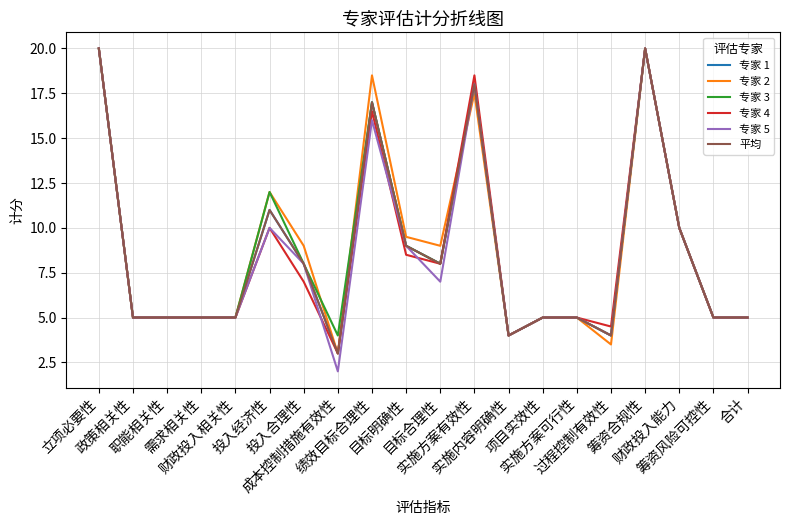

Reading right to left, what are all the values shown in this chart?

专家 1: 合计=5.0	筹资风险可控性=5.0	财政投入能力=10.0	筹资合规性=20.0	过程控制有效性=4.0	实施方案可行性=5.0	项目实效性=5.0	实施内容明确性=4.0	实施方案有效性=18.0	目标合理性=8.0	目标明确性=9.0	绩效目标合理性=17.0	成本控制措施有效性=3.0	投入合理性=8.0	投入经济性=11.0	财政投入相关性=5.0	需求相关性=5.0	职能相关性=5.0	政策相关性=5.0	立项必要性=20.0
专家 2: 合计=5.0	筹资风险可控性=5.0	财政投入能力=10.0	筹资合规性=20.0	过程控制有效性=3.5	实施方案可行性=5.0	项目实效性=5.0	实施内容明确性=4.0	实施方案有效性=17.5	目标合理性=9.0	目标明确性=9.5	绩效目标合理性=18.5	成本控制措施有效性=3.0	投入合理性=9.0	投入经济性=12.0	财政投入相关性=5.0	需求相关性=5.0	职能相关性=5.0	政策相关性=5.0	立项必要性=20.0
专家 3: 合计=5.0	筹资风险可控性=5.0	财政投入能力=10.0	筹资合规性=20.0	过程控制有效性=4.0	实施方案可行性=5.0	项目实效性=5.0	实施内容明确性=4.0	实施方案有效性=18.0	目标合理性=8.0	目标明确性=9.0	绩效目标合理性=17.0	成本控制措施有效性=4.0	投入合理性=8.0	投入经济性=12.0	财政投入相关性=5.0	需求相关性=5.0	职能相关性=5.0	政策相关性=5.0	立项必要性=20.0
专家 4: 合计=5.0	筹资风险可控性=5.0	财政投入能力=10.0	筹资合规性=20.0	过程控制有效性=4.5	实施方案可行性=5.0	项目实效性=5.0	实施内容明确性=4.0	实施方案有效性=18.5	目标合理性=8.0	目标明确性=8.5	绩效目标合理性=16.5	成本控制措施有效性=3.0	投入合理性=7.0	投入经济性=10.0	财政投入相关性=5.0	需求相关性=5.0	职能相关性=5.0	政策相关性=5.0	立项必要性=20.0
专家 5: 合计=5.0	筹资风险可控性=5.0	财政投入能力=10.0	筹资合规性=20.0	过程控制有效性=4.0	实施方案可行性=5.0	项目实效性=5.0	实施内容明确性=4.0	实施方案有效性=18.0	目标合理性=7.0	目标明确性=9.0	绩效目标合理性=16.0	成本控制措施有效性=2.0	投入合理性=8.0	投入经济性=10.0	财政投入相关性=5.0	需求相关性=5.0	职能相关性=5.0	政策相关性=5.0	立项必要性=20.0
平均: 合计=5.0	筹资风险可控性=5.0	财政投入能力=10.0	筹资合规性=20.0	过程控制有效性=4.0	实施方案可行性=5.0	项目实效性=5.0	实施内容明确性=4.0	实施方案有效性=18.0	目标合理性=8.0	目标明确性=9.0	绩效目标合理性=17.0	成本控制措施有效性=3.0	投入合理性=8.0	投入经济性=11.0	财政投入相关性=5.0	需求相关性=5.0	职能相关性=5.0	政策相关性=5.0	立项必要性=20.0